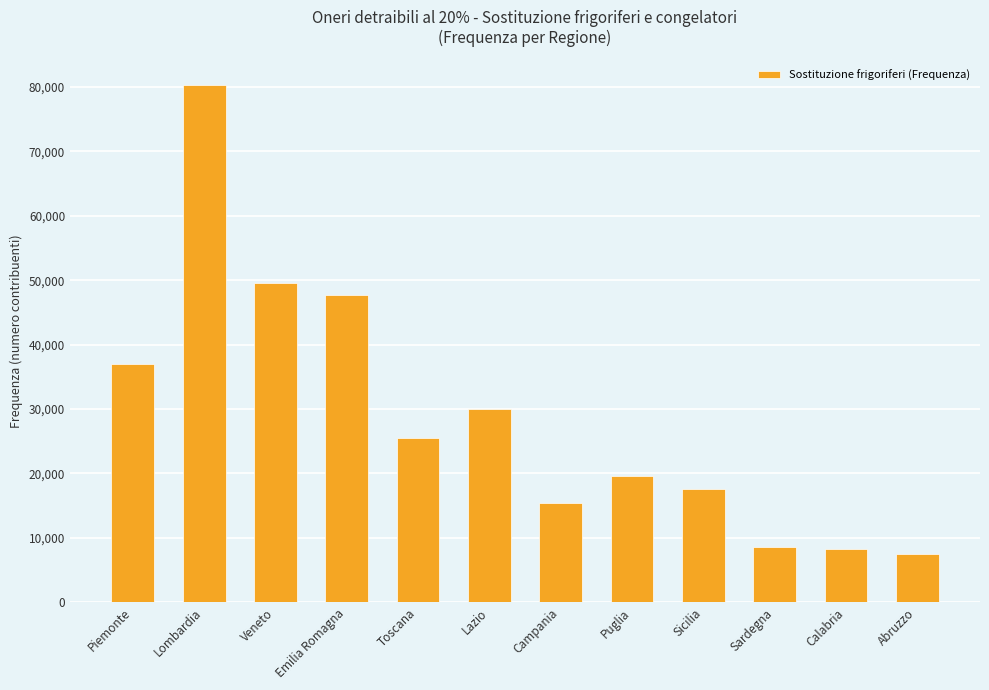

What is the difference between the maximum and minimum values?

72703